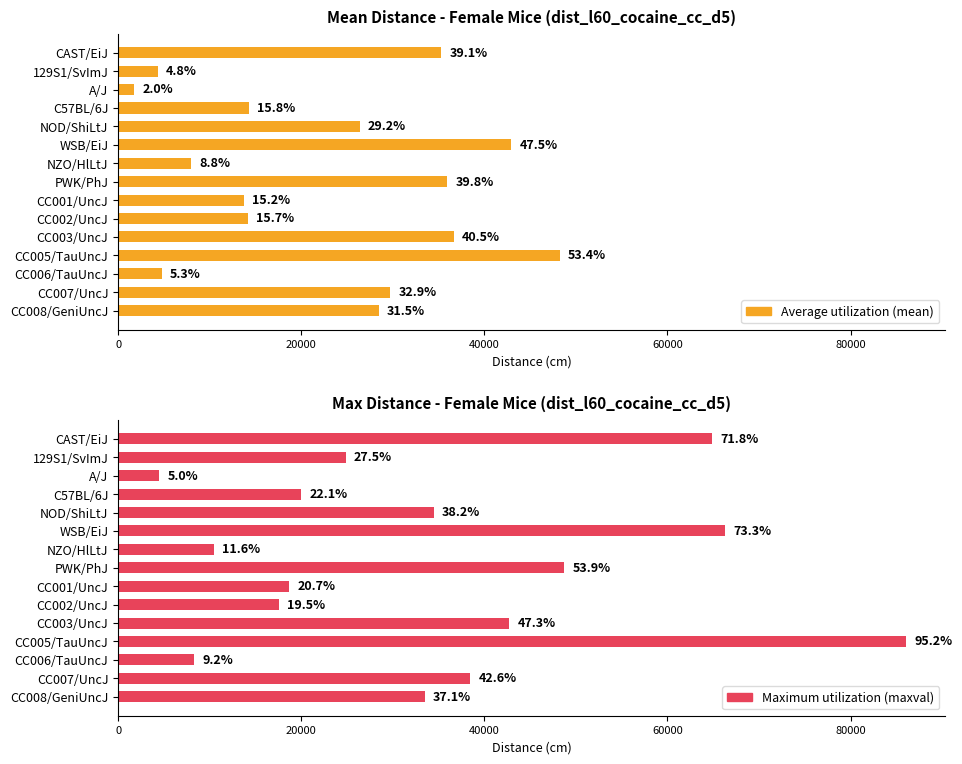

At how many categories does at least one series exceed 75521?

1